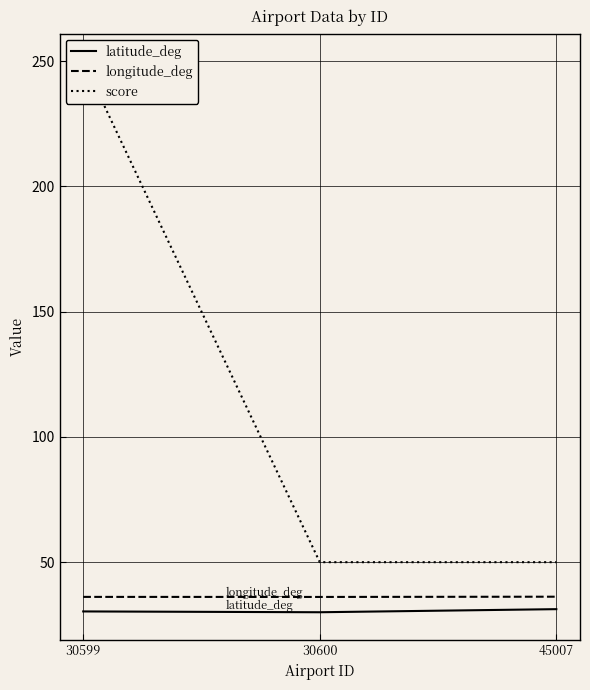

What is the sum of all latitude_deg values?

91.6